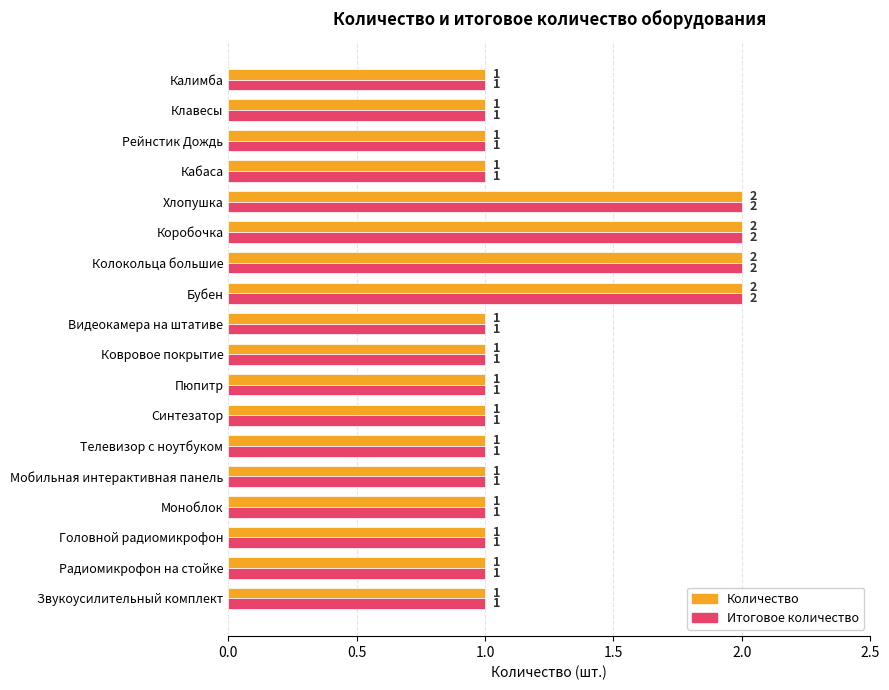

What is the sum of all Количество values?

22